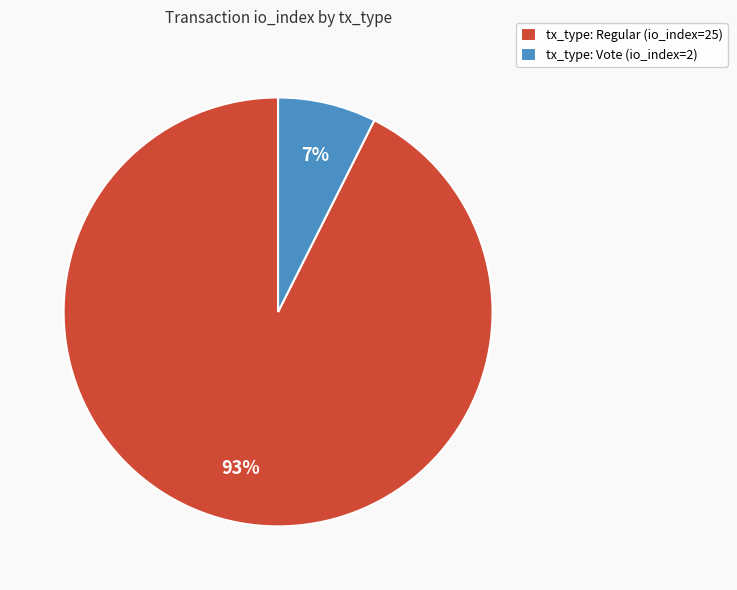

Between tx_type: Regular (io_index=25) and tx_type: Vote (io_index=2), which is larger?

tx_type: Regular (io_index=25)